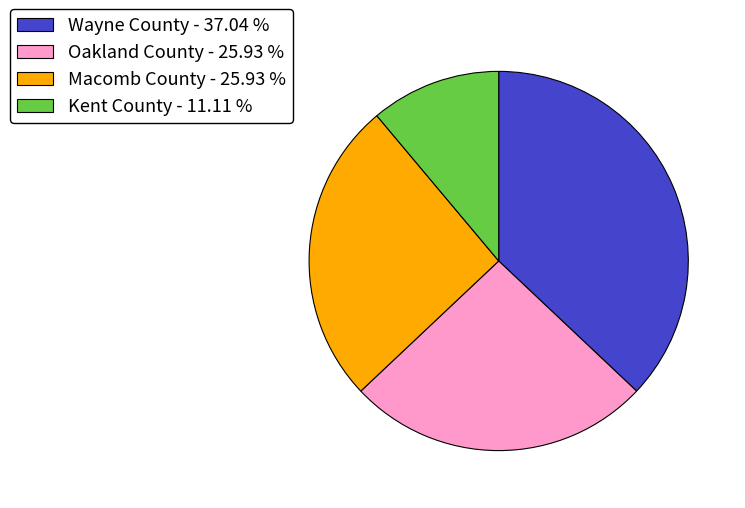

Is there a majority slice in this chart?

No